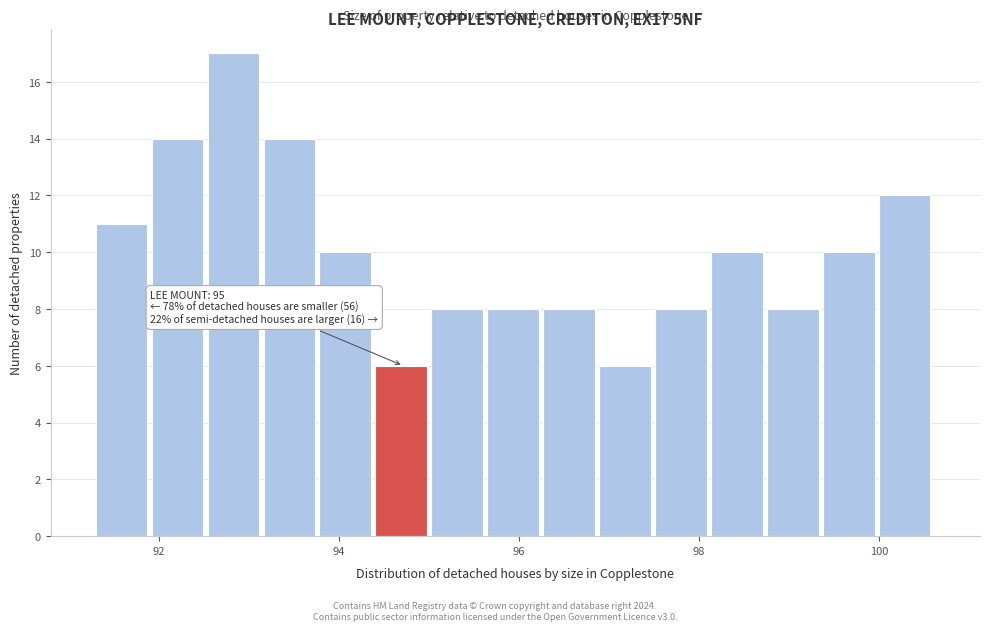

Around what value on the x-axis is the tallest bar? Give the approximate position of its centre, as read against the axis.

92.8